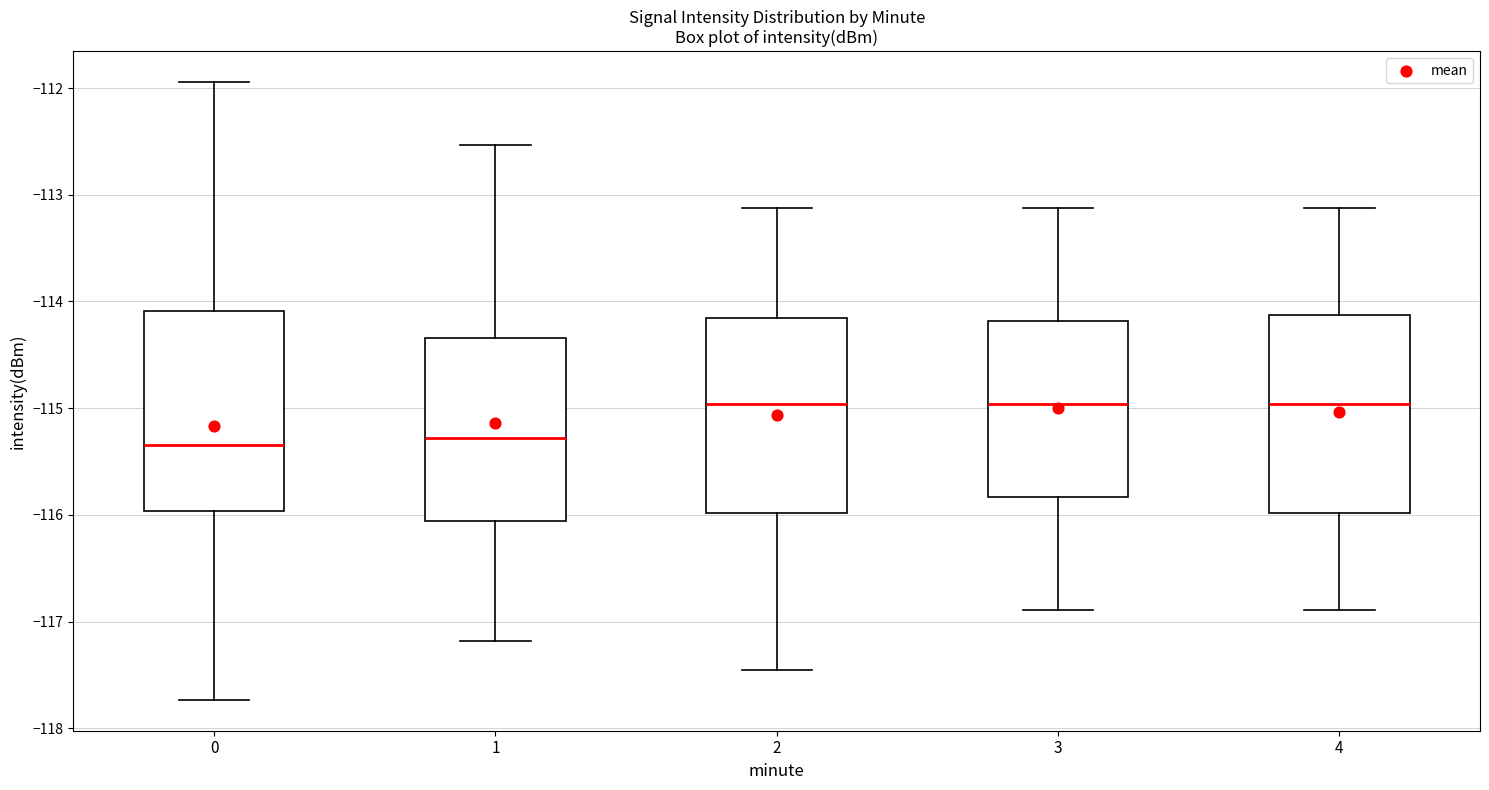

Reading left to right, read every box against the y-axis: the position of its median line, the range the box covers, and the ends of its whiskers. The values are not printed on the chart, so give them approximately, as read against the axis.

0: median -115.3, box -116.0 to -114.1, whiskers -117.7 to -111.9
1: median -115.3, box -116.1 to -114.3, whiskers -117.2 to -112.5
2: median -115.0, box -116.0 to -114.2, whiskers -117.5 to -113.1
3: median -115.0, box -115.8 to -114.2, whiskers -116.9 to -113.1
4: median -115.0, box -116.0 to -114.1, whiskers -116.9 to -113.1